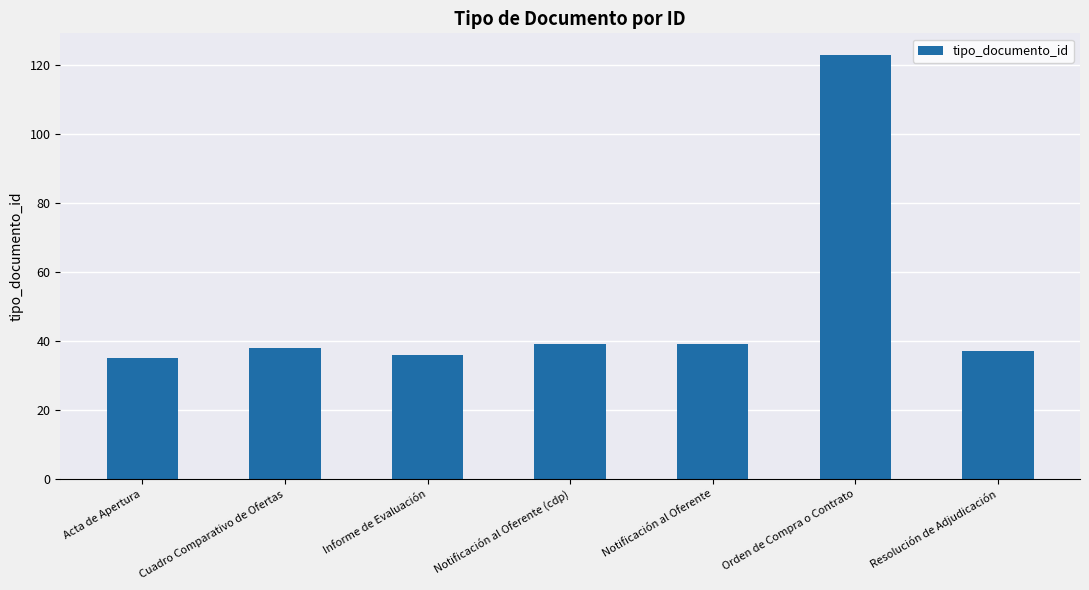

The value at Informe de Evaluación is 54. True or false?

False